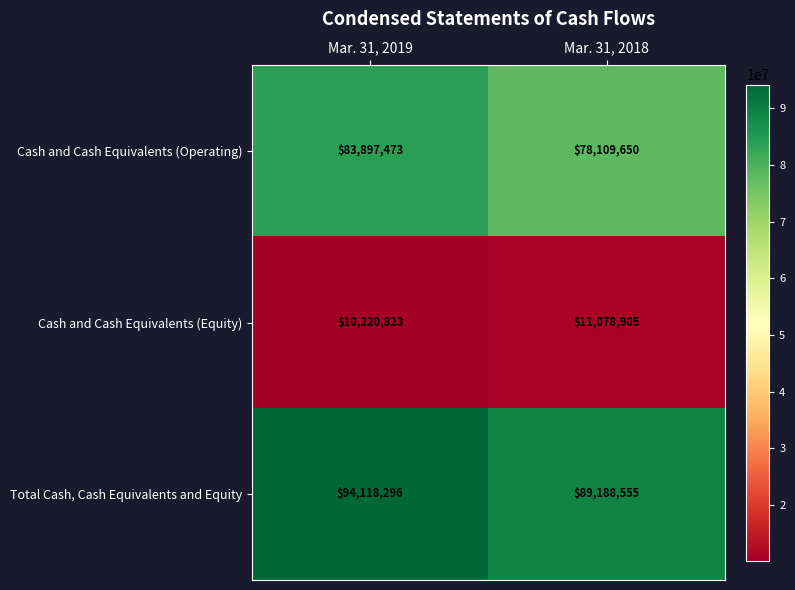

Which series has the largest total across all categories?

Total Cash, Cash Equivalents and Equity